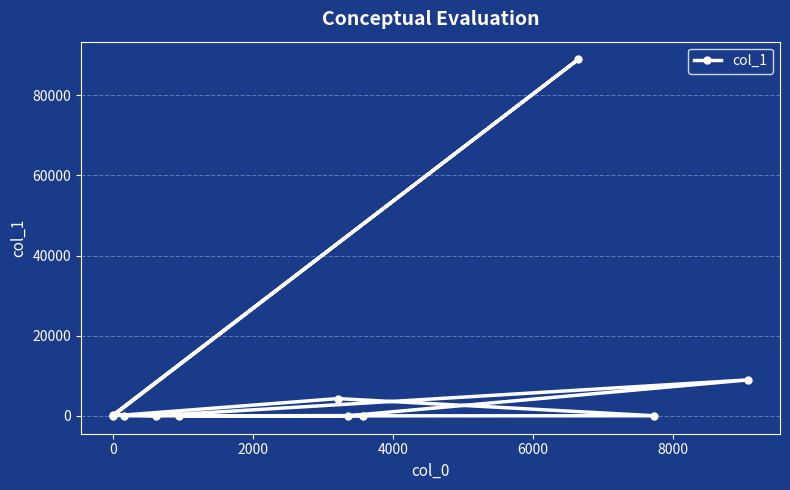

What is the difference between the maximum and minimum values?

88936